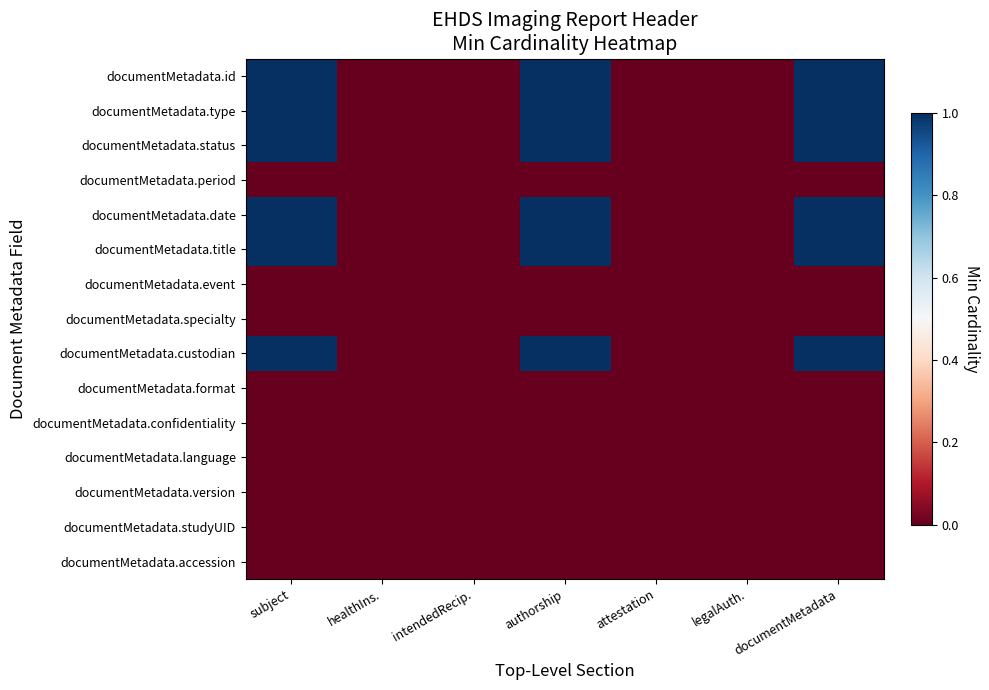

Which series has the widest spread of values?

documentMetadata.id